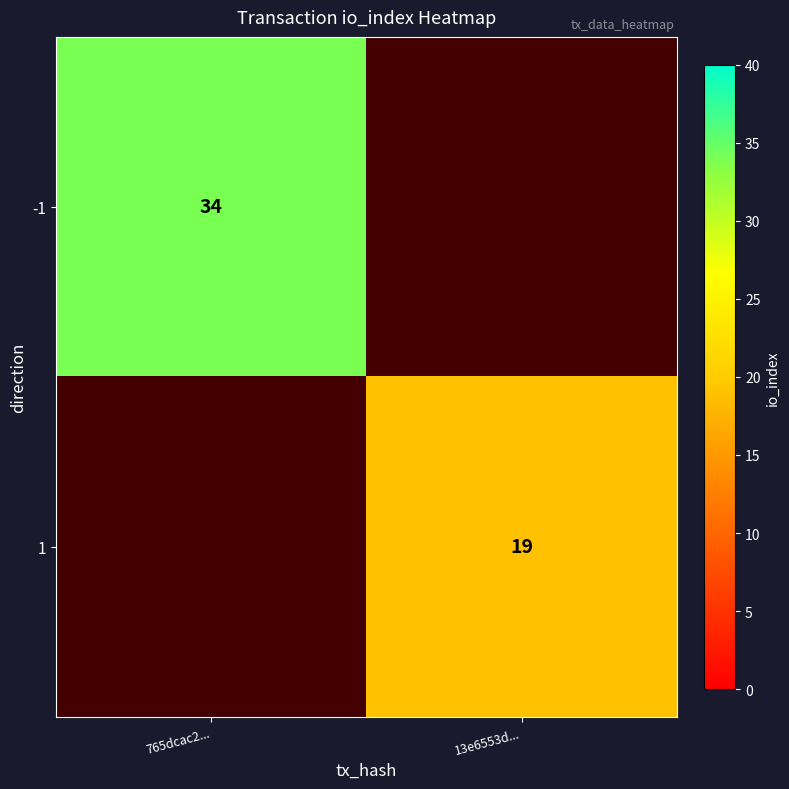

Is it true that 1 equals 19 at 13e6553d...?

True